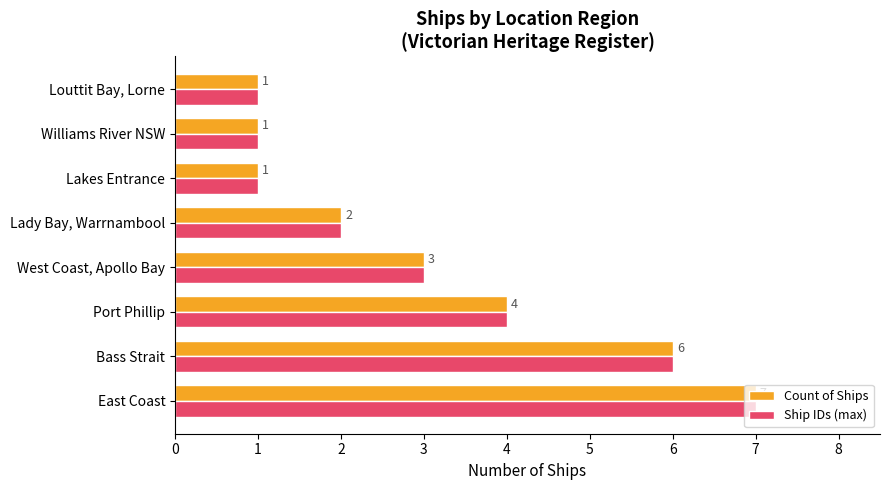

How many Count of Ships values are between 1 and 6?

7